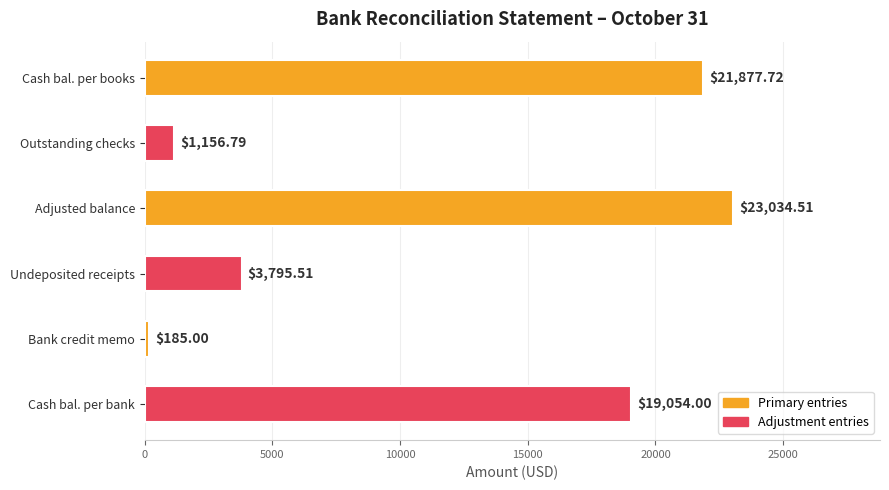

List the labels in order of value, smallest first.

Bank credit memo, Outstanding checks, Undeposited receipts, Cash bal. per bank, Cash bal. per books, Adjusted balance